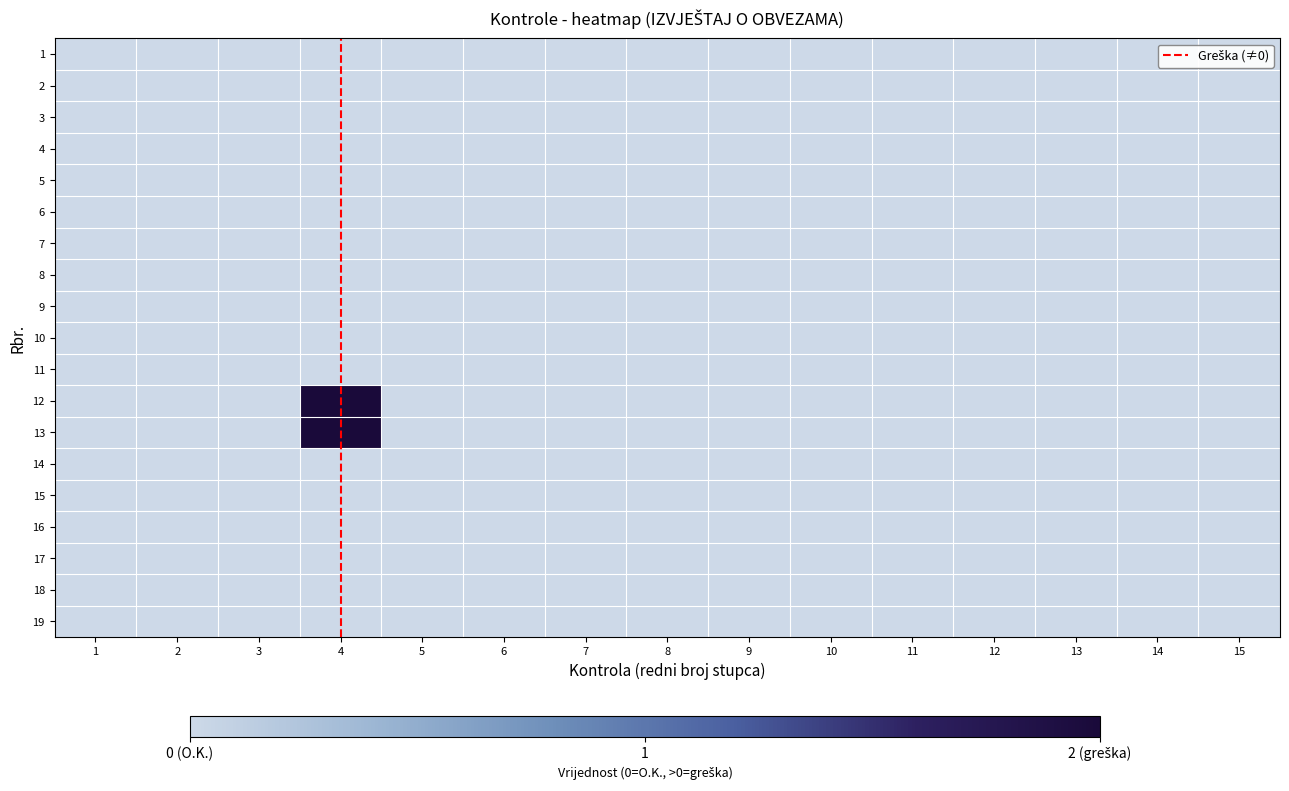

Which series has the largest range (max minus min)?

12